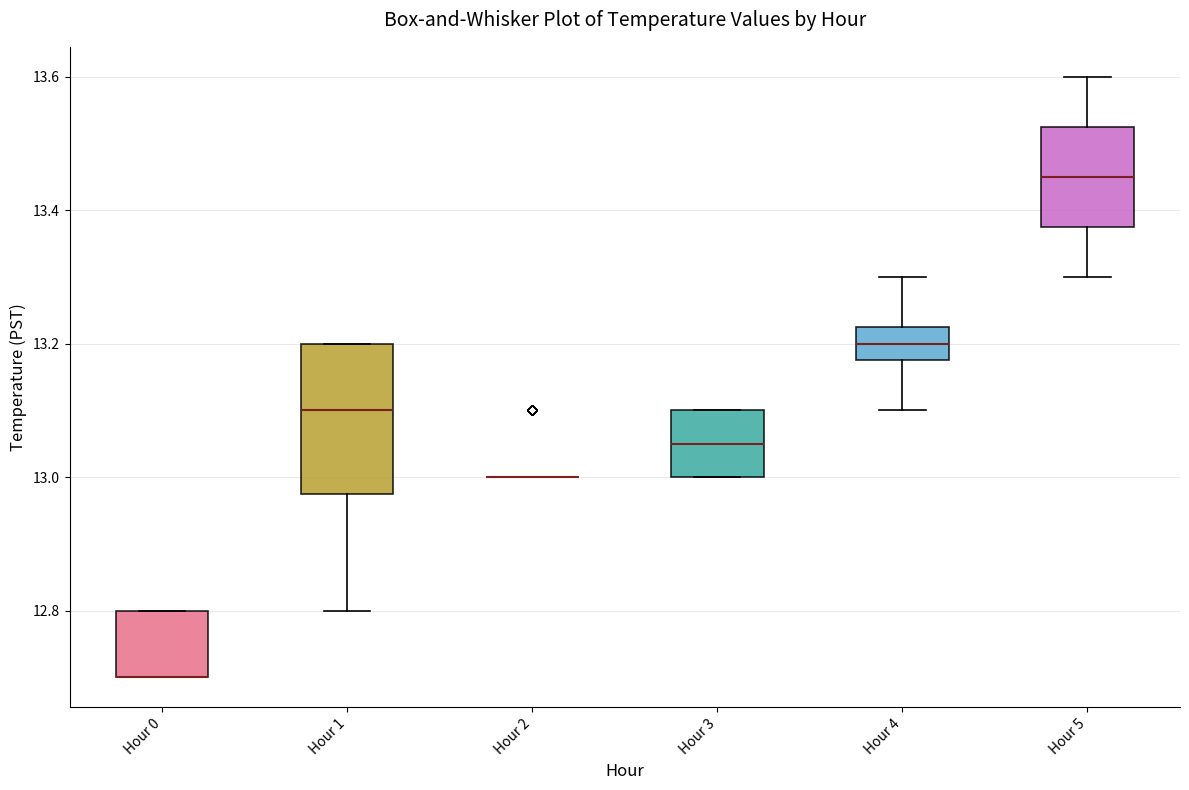

Which box is the tallest, from its lower edge to its upper edge?

Hour 1